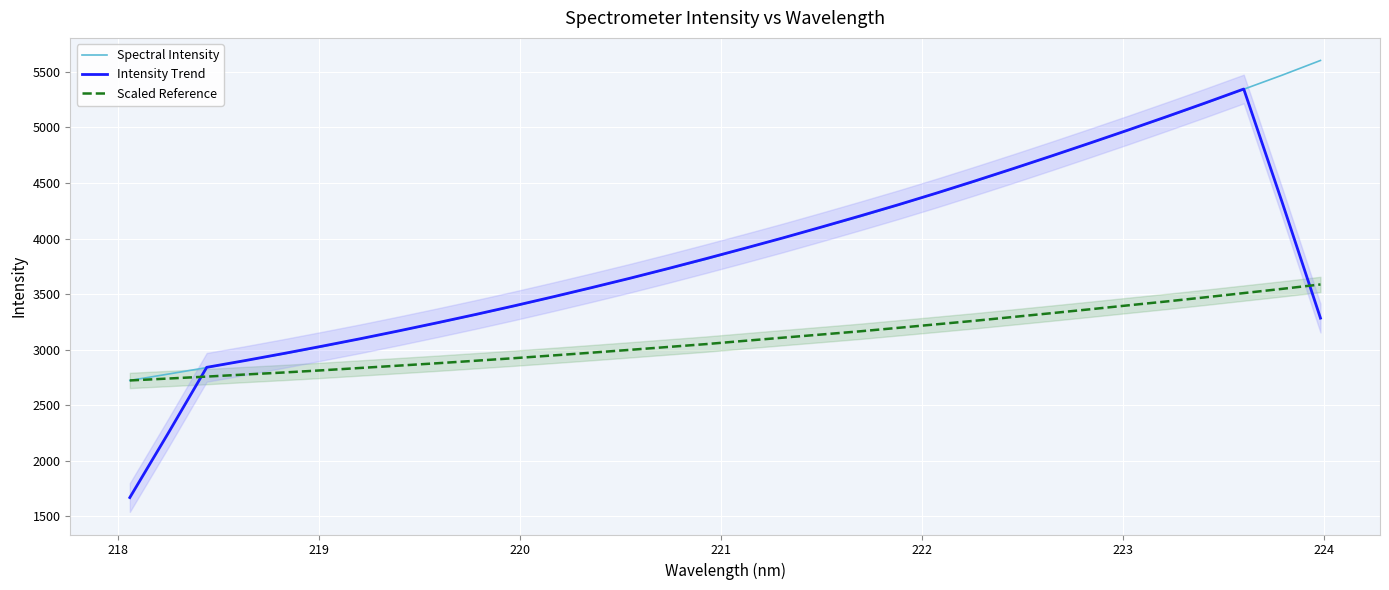

List the series in order of their peak value, highest first.

Spectral Intensity, Intensity Trend, Scaled Reference